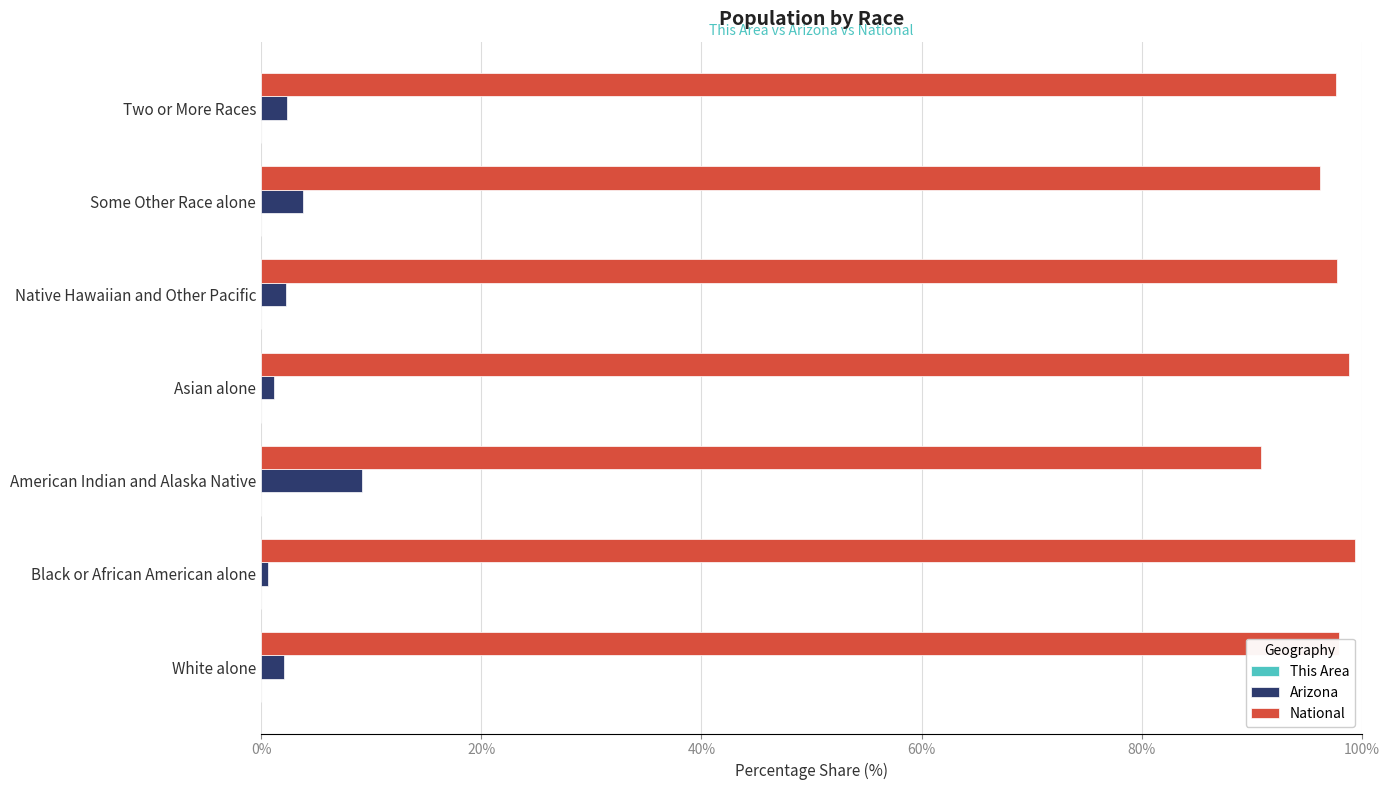

Which series has the largest total across all categories?

National